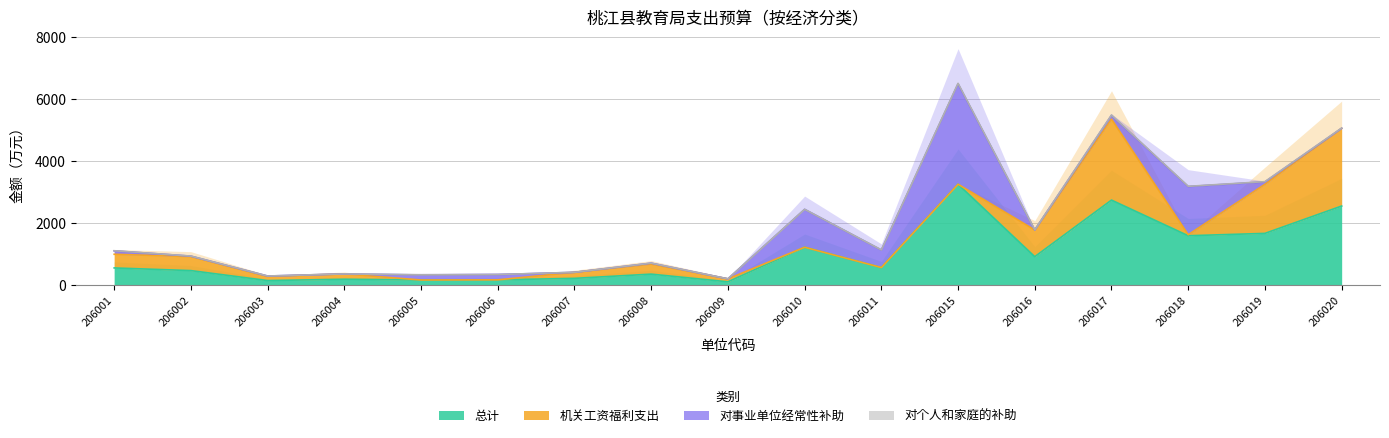

What is the average value of the 对个人和家庭的补助 series?

4.3